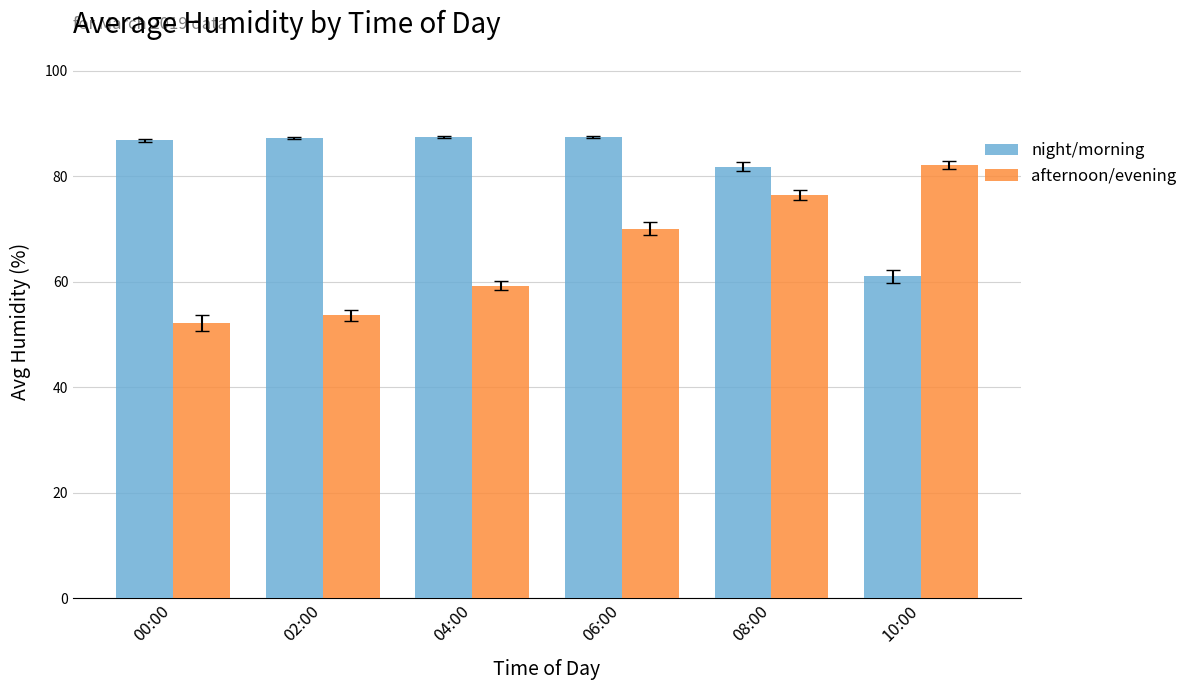

What are all the series names shown in the legend?

night/morning, afternoon/evening